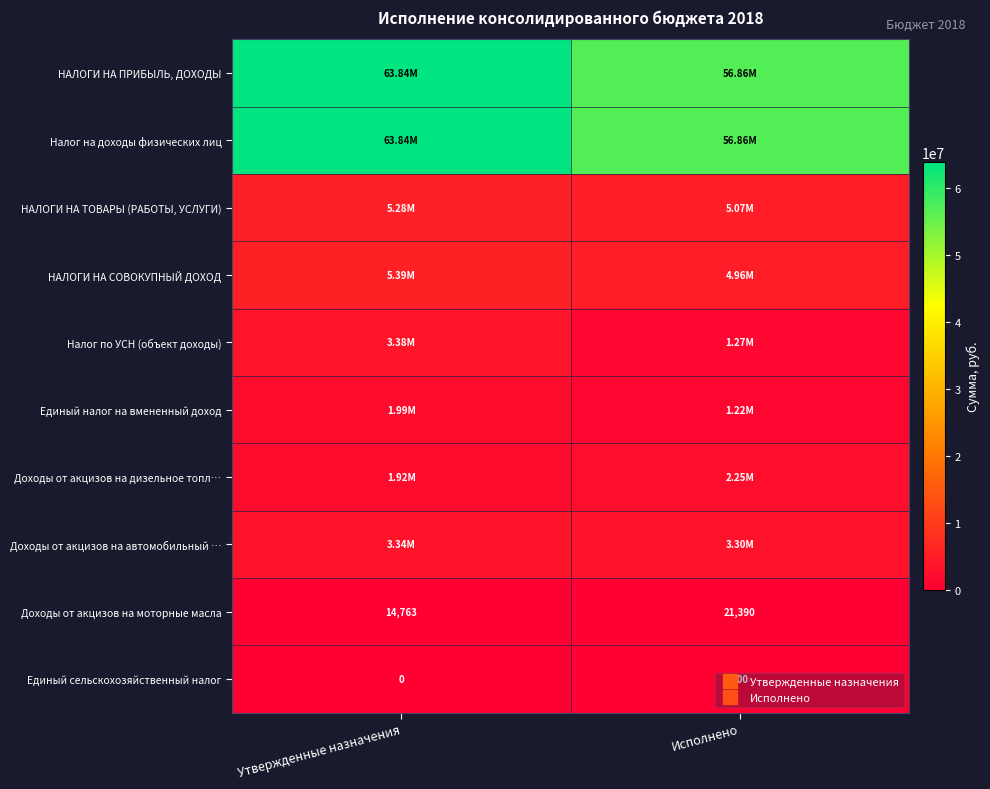

What is the minimum value for НАЛОГИ НА ТОВАРЫ (РАБОТЫ, УСЛУГИ)?

5069281.3